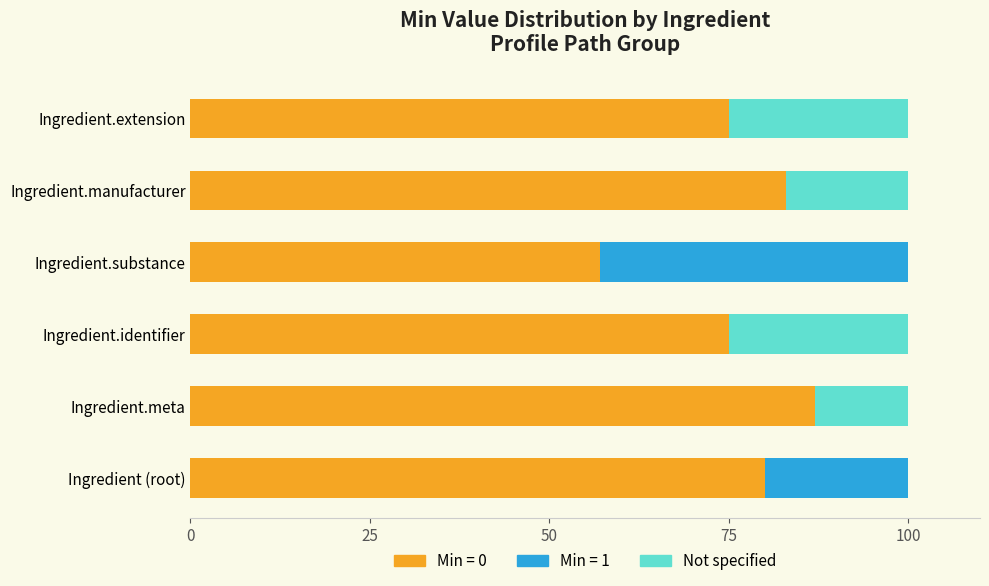

What is the total value across all series at Ingredient.substance?

100